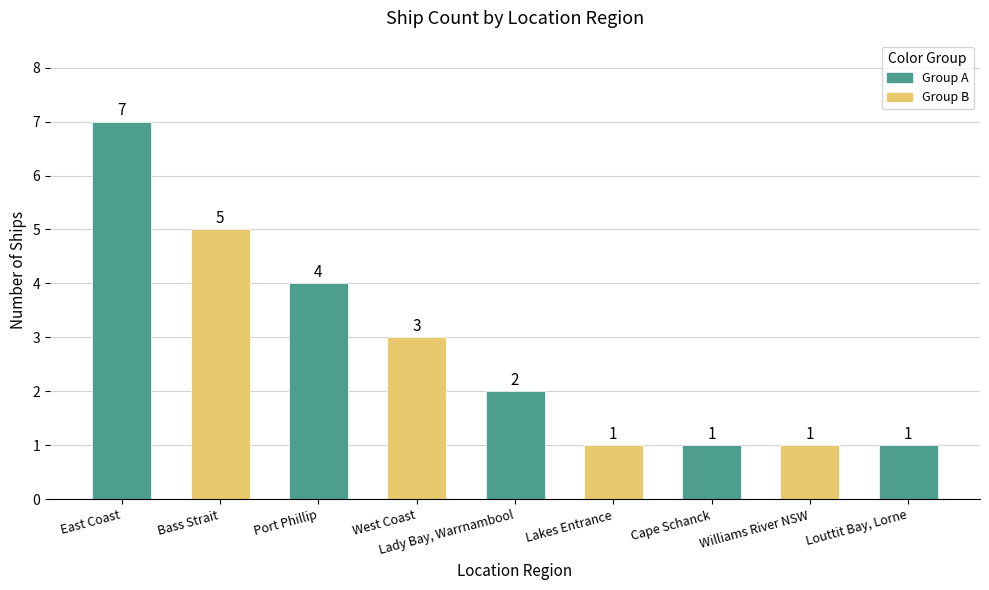

What is the smallest value displayed?

1